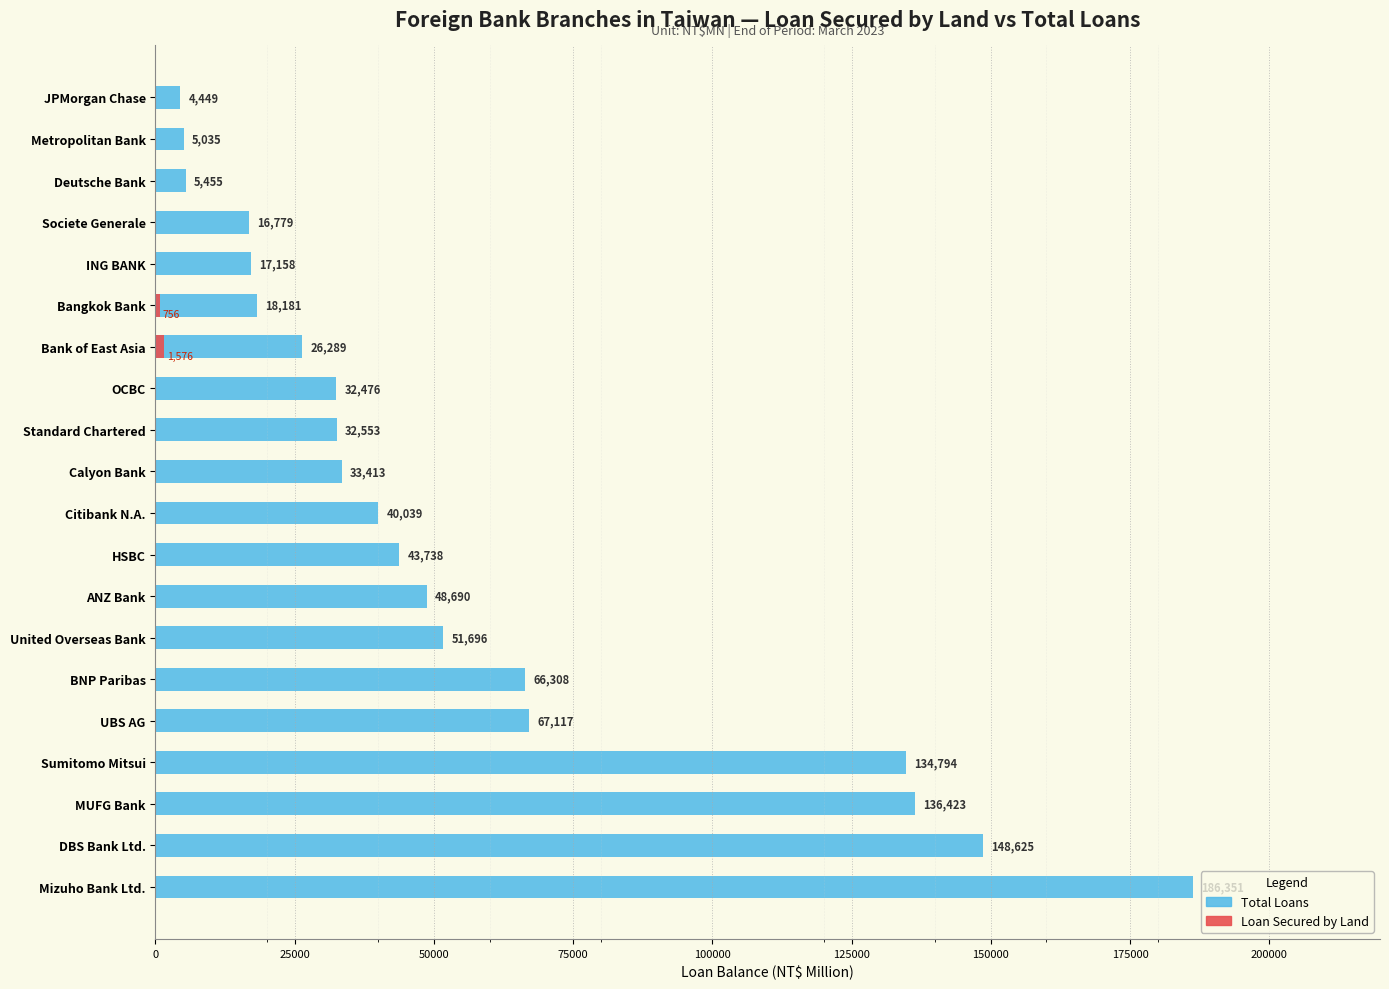

Reading left to right, transcribe all the data shown in this chart.

Total Loans: 186351	148625	136423	134794	67117	66308	51696	48690	43738	40039	33413	32553	32476	26289	18181	17158	16779	5455	5035	4449
Loan Secured by Land: 0	0	0	0	0	0	0	0	0	0	0	0	0	1576	756	0	0	0	0	0